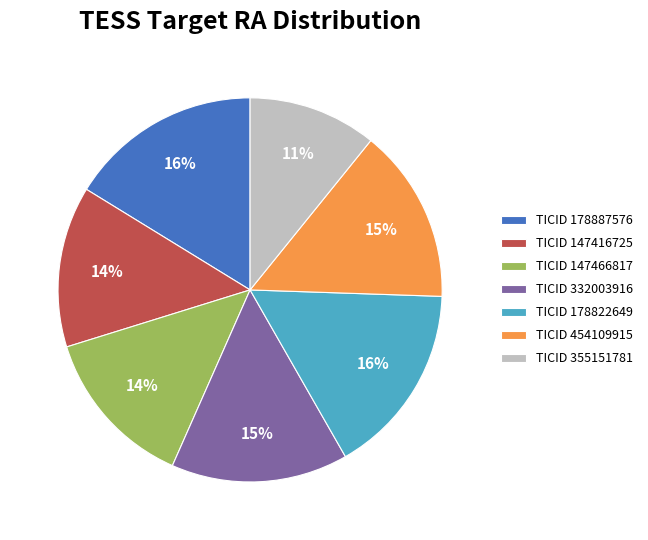

Does TICID 332003916 account for over 50% of the chart?

No